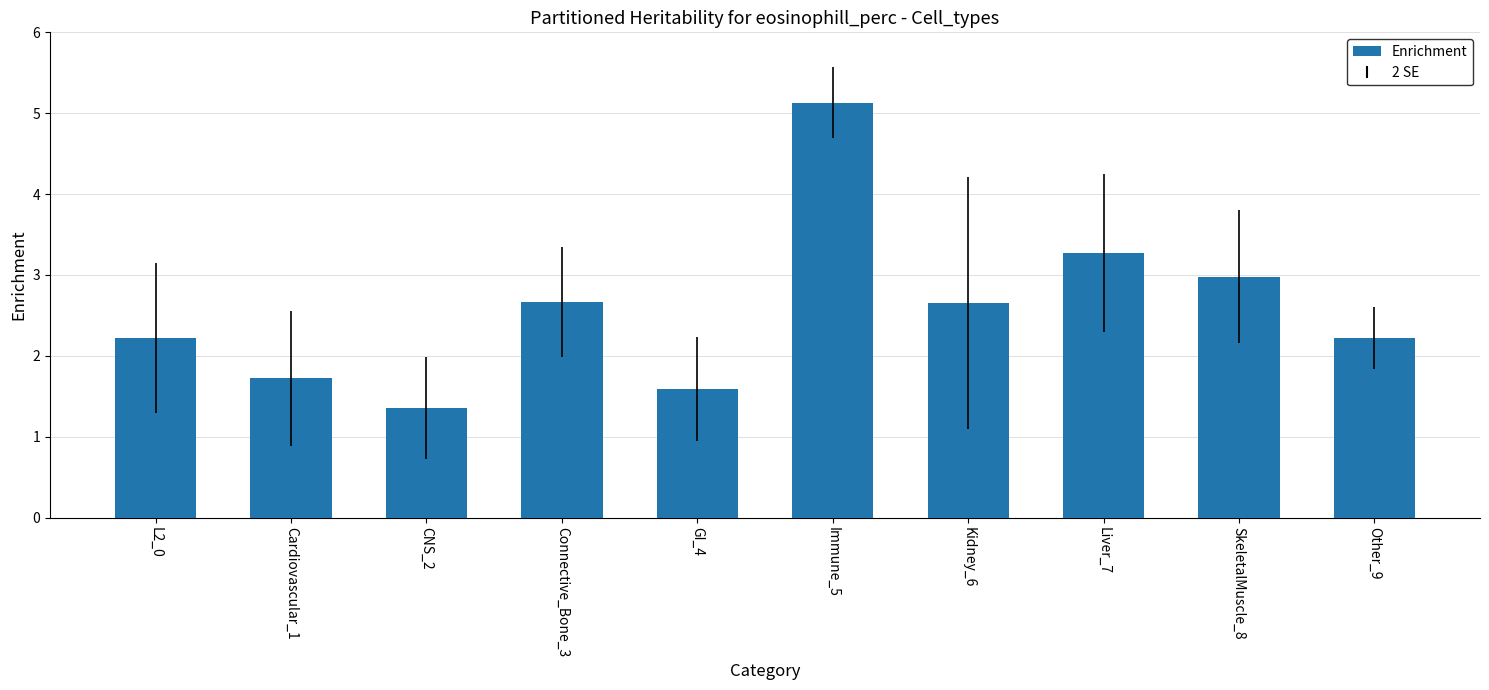

Where is the data nearest to the value 3?

SkeletalMuscle_8